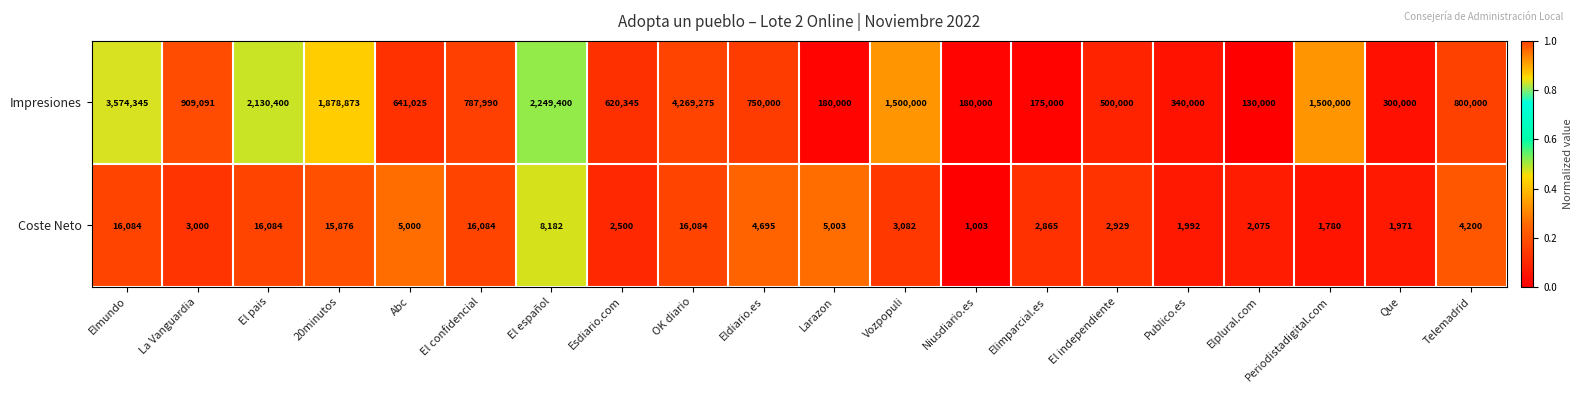

Where does the Impresiones series first go above 787990?

Elmundo